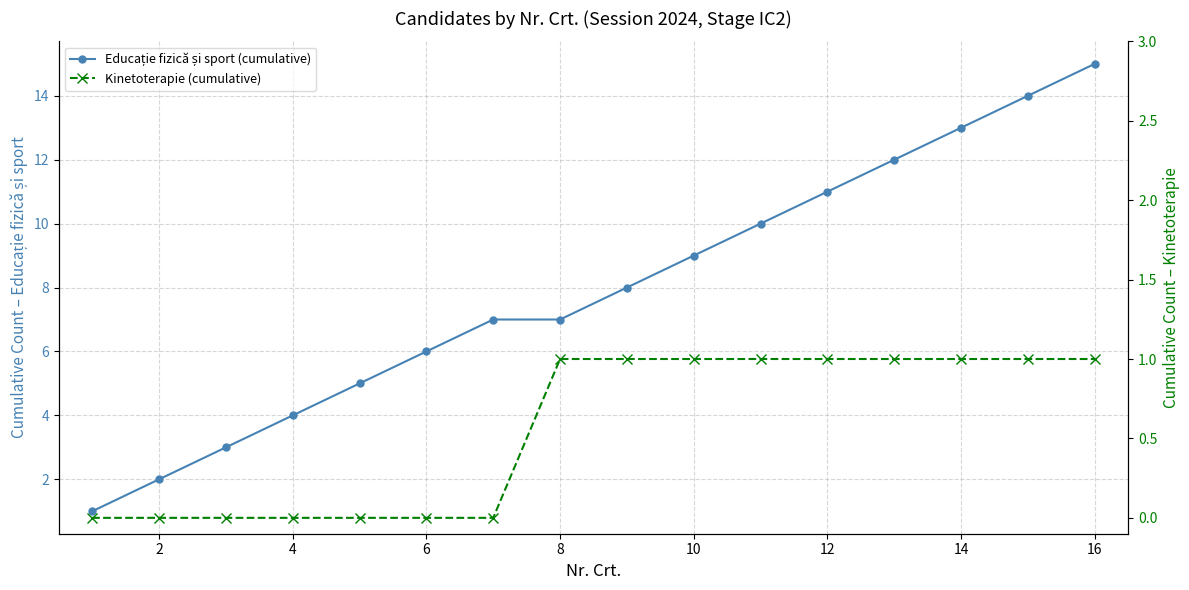

Read the Kinetoterapie (cumulative) value at 14.

1